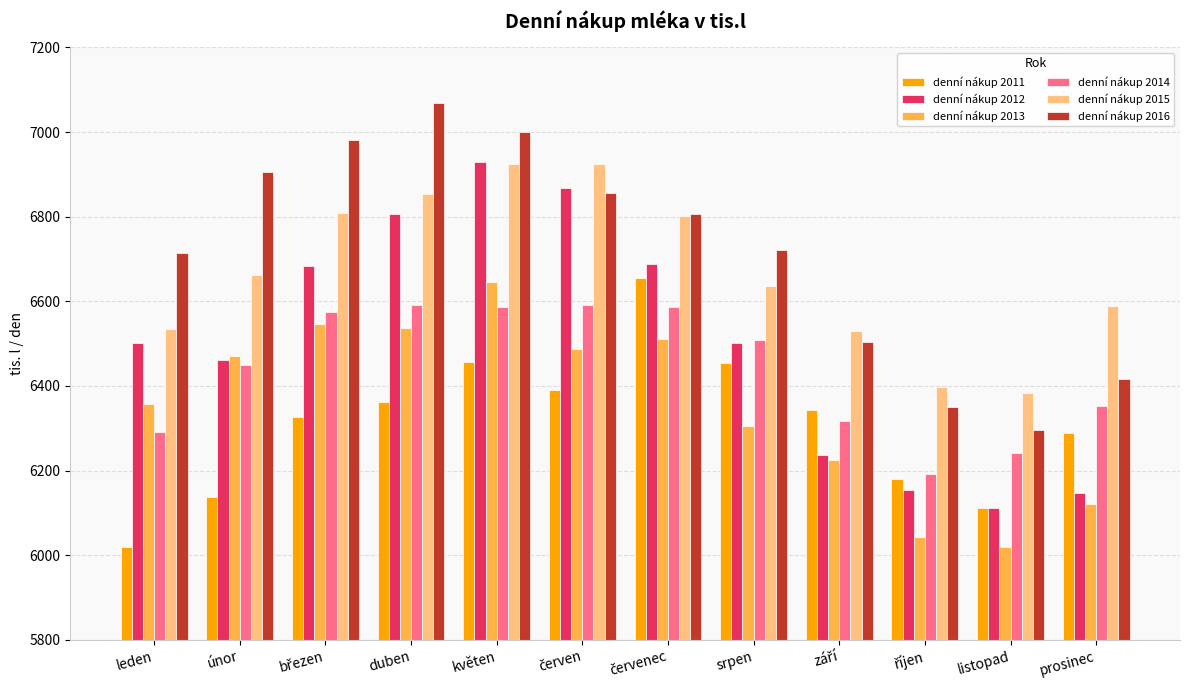

At which category does the chart reach its peak across all series?

duben